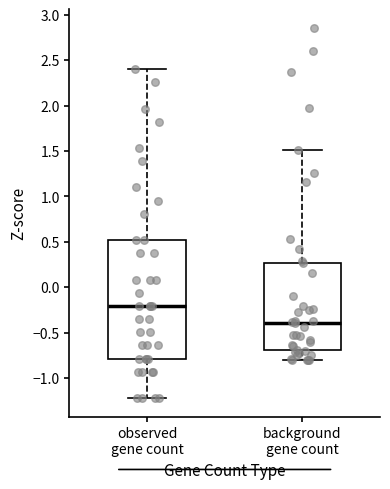

Reading left to right, transcribe this box plot: for each box, give where its median line is, the range the box spans, and where its two whiskers end, as read against the y-axis. The values are not printed on the chart, so give them approximately, as read against the axis.

observed gene count: median -0.20, box -0.80 to 0.50, whiskers -1.20 to 2.40
background gene count: median -0.40, box -0.70 to 0.25, whiskers -0.80 to 1.50